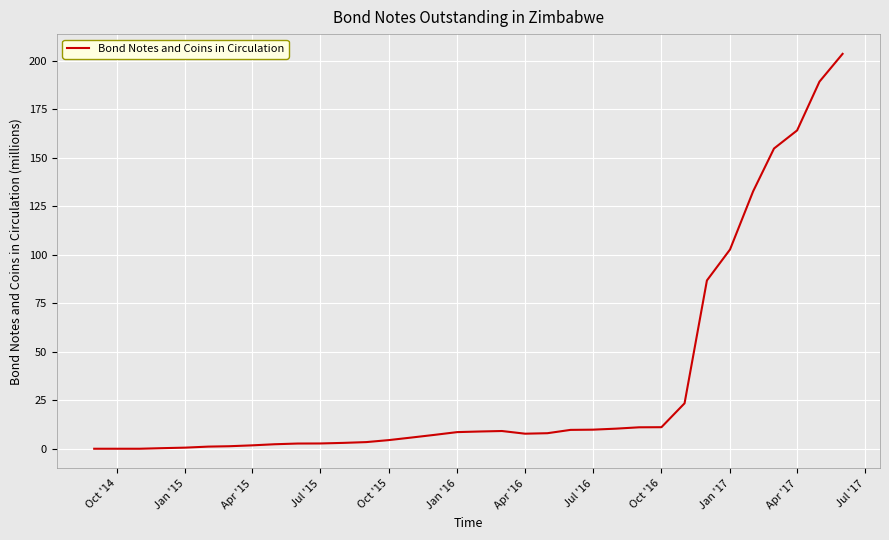

What is the maximum value shown in the chart?

203.5